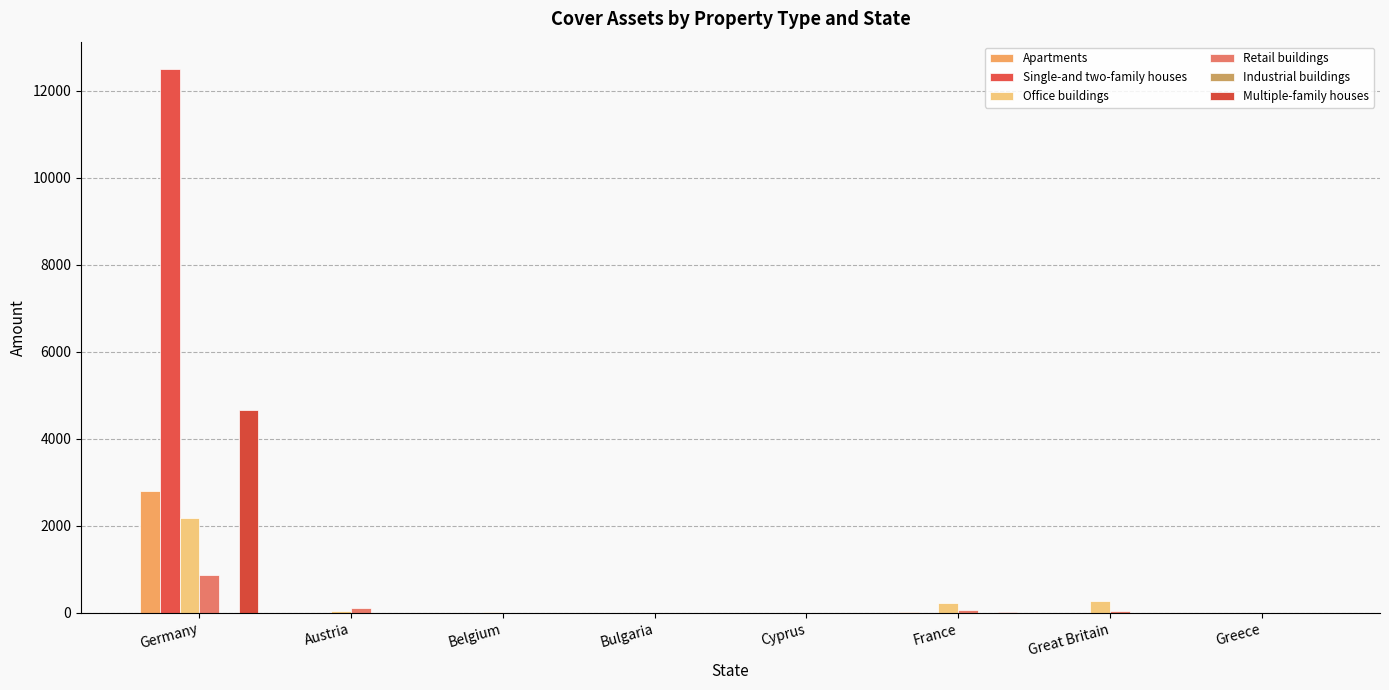

Reading left to right, transcribe all the data shown in this chart.

Apartments: Germany=2792.4	Austria=0.0	Belgium=0.0	Bulgaria=0.0	Cyprus=0.0	France=19.3	Great Britain=0.0	Greece=0.0
Single-and two-family houses: Germany=12506.6	Austria=0.0	Belgium=0.0	Bulgaria=0.0	Cyprus=0.0	France=0.0	Great Britain=0.0	Greece=0.0
Office buildings: Germany=2169.8	Austria=36.2	Belgium=29.6	Bulgaria=0.0	Cyprus=0.0	France=218.3	Great Britain=275.2	Greece=0.0
Retail buildings: Germany=876.9	Austria=104.8	Belgium=0.0	Bulgaria=0.0	Cyprus=0.0	France=62.7	Great Britain=39.6	Greece=0.0
Industrial buildings: Germany=7.9	Austria=0.0	Belgium=0.0	Bulgaria=0.0	Cyprus=0.0	France=0.0	Great Britain=0.0	Greece=0.0
Multiple-family houses: Germany=4673.2	Austria=0.0	Belgium=0.0	Bulgaria=0.0	Cyprus=0.0	France=19.3	Great Britain=0.0	Greece=0.0